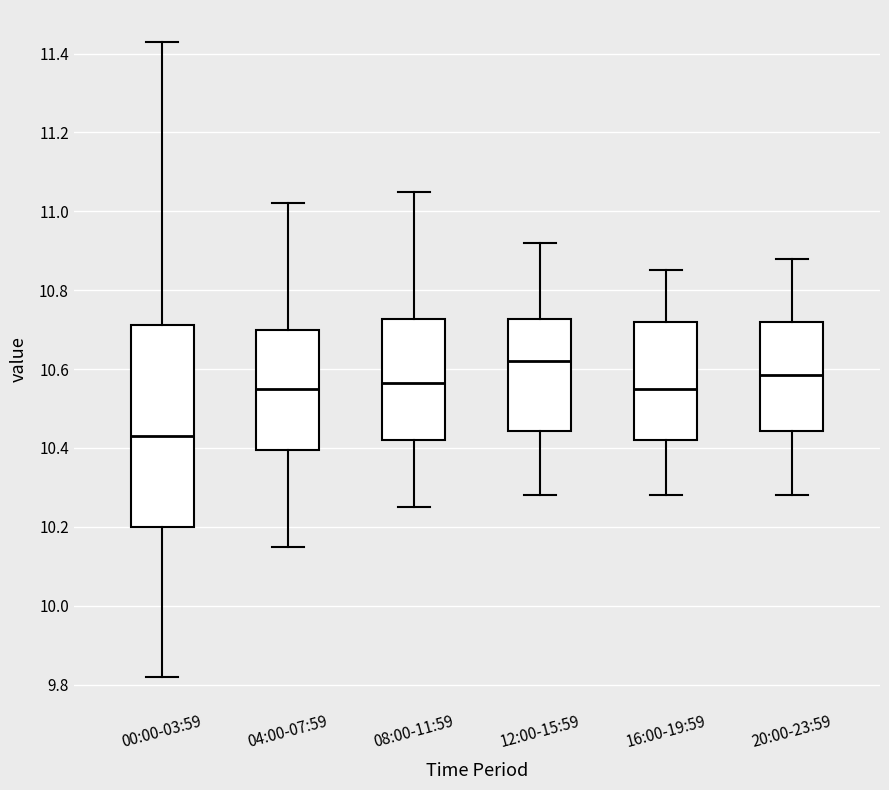

Which box's median line is the lowest?

00:00-03:59